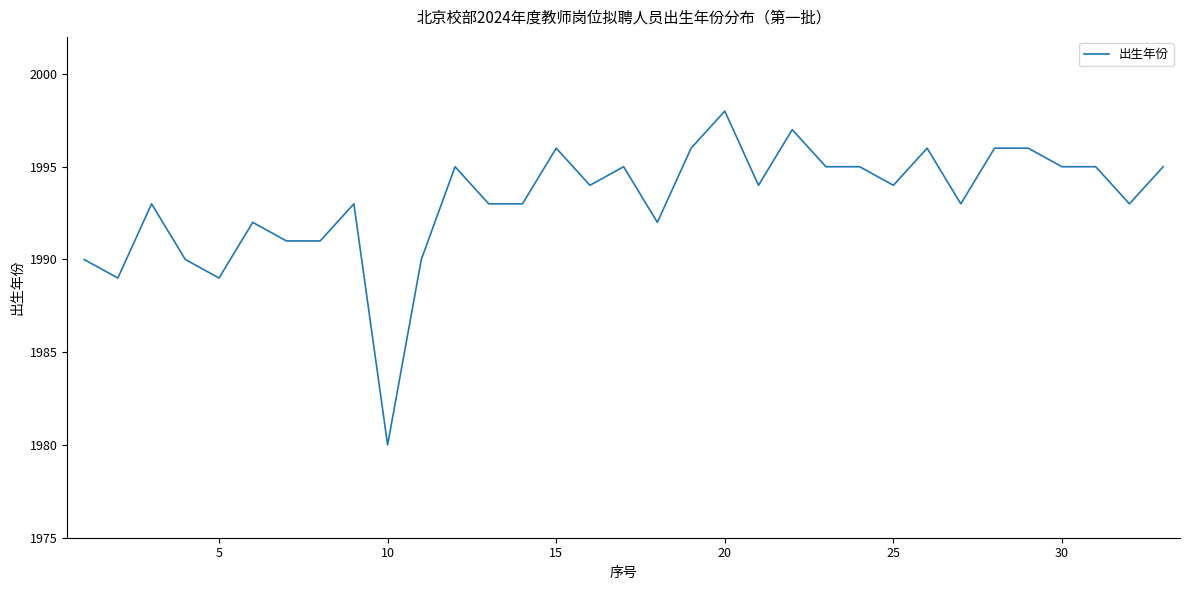

What is the minimum value shown in the chart?

1980